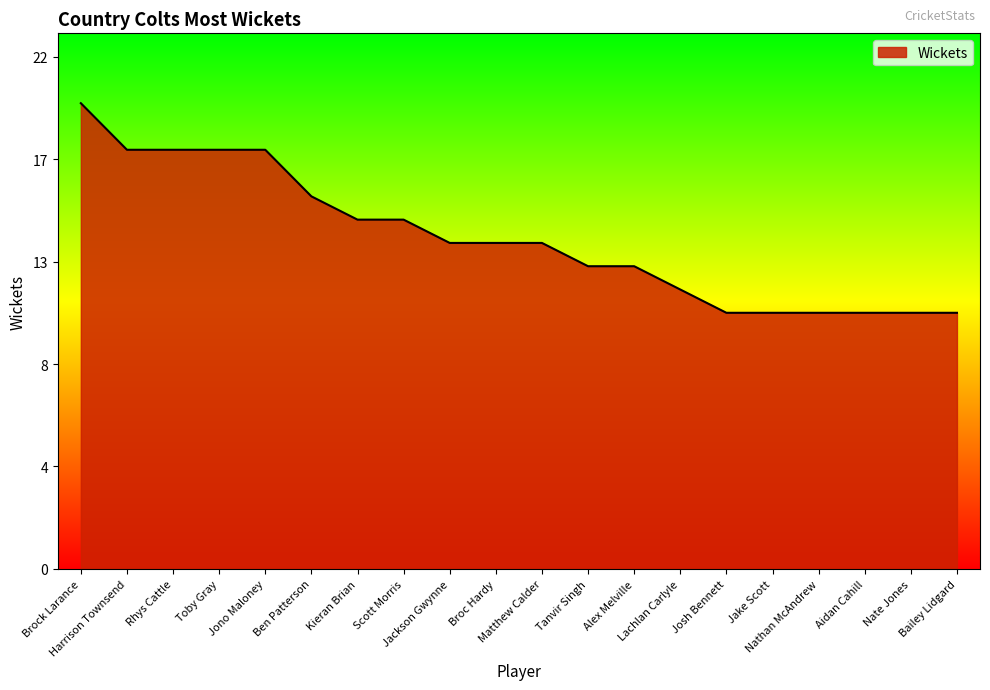

How many values are between 11 and 18?

19